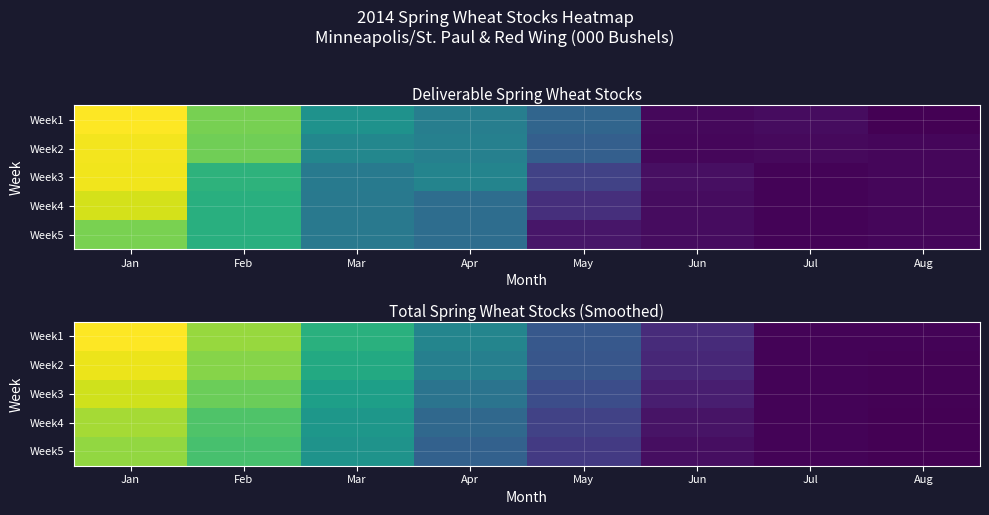

What is the sum of the Week1 values at Mar and May?

4213.8